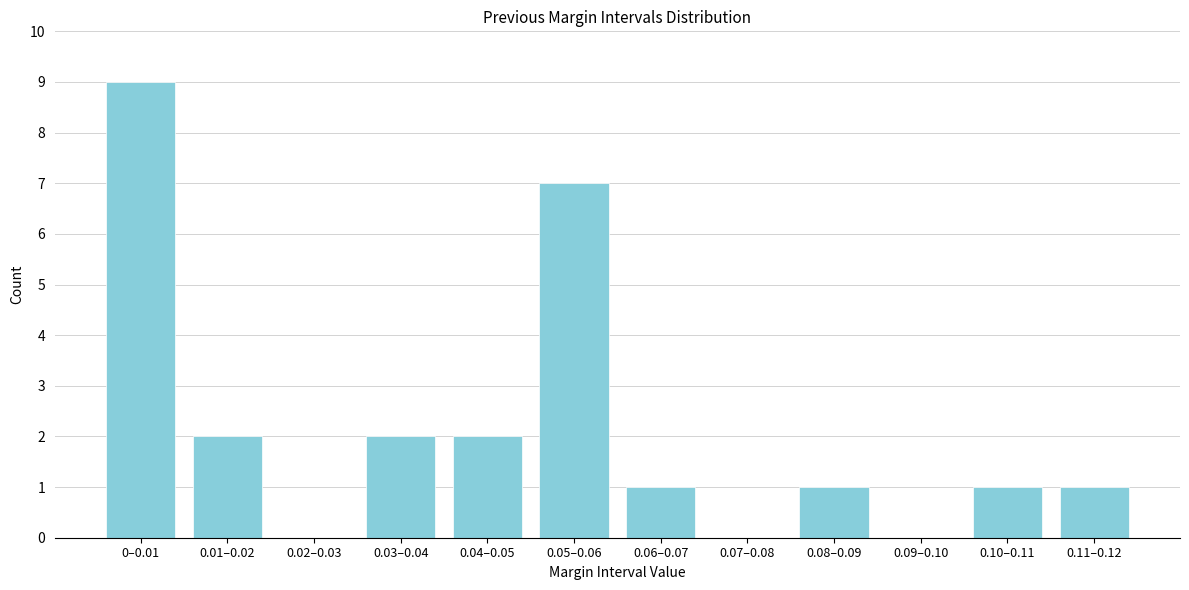

Reading right to left, what are all the values shown in this chart?

0.11–0.12=1	0.10–0.11=1	0.09–0.10=0	0.08–0.09=1	0.07–0.08=0	0.06–0.07=1	0.05–0.06=7	0.04–0.05=2	0.03–0.04=2	0.02–0.03=0	0.01–0.02=2	0–0.01=9